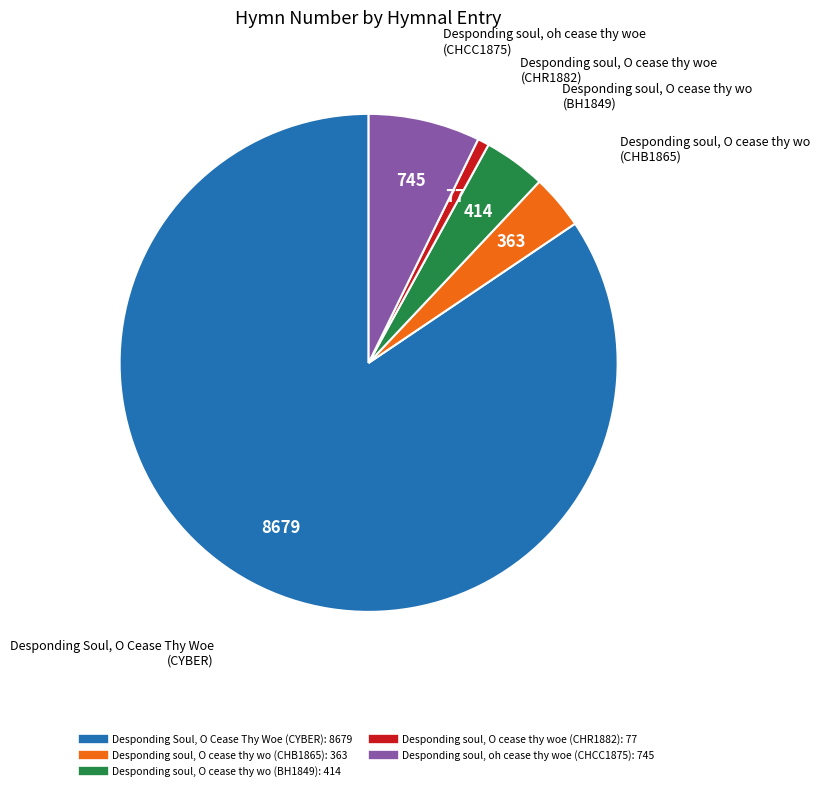

Is Desponding soul, oh cease thy woe the majority of the pie?

No